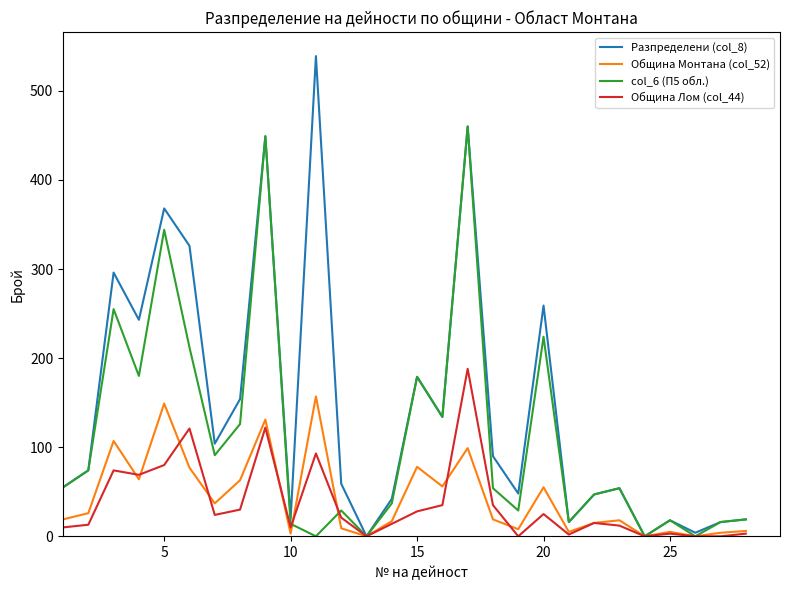

What is the maximum value shown in the chart?

539